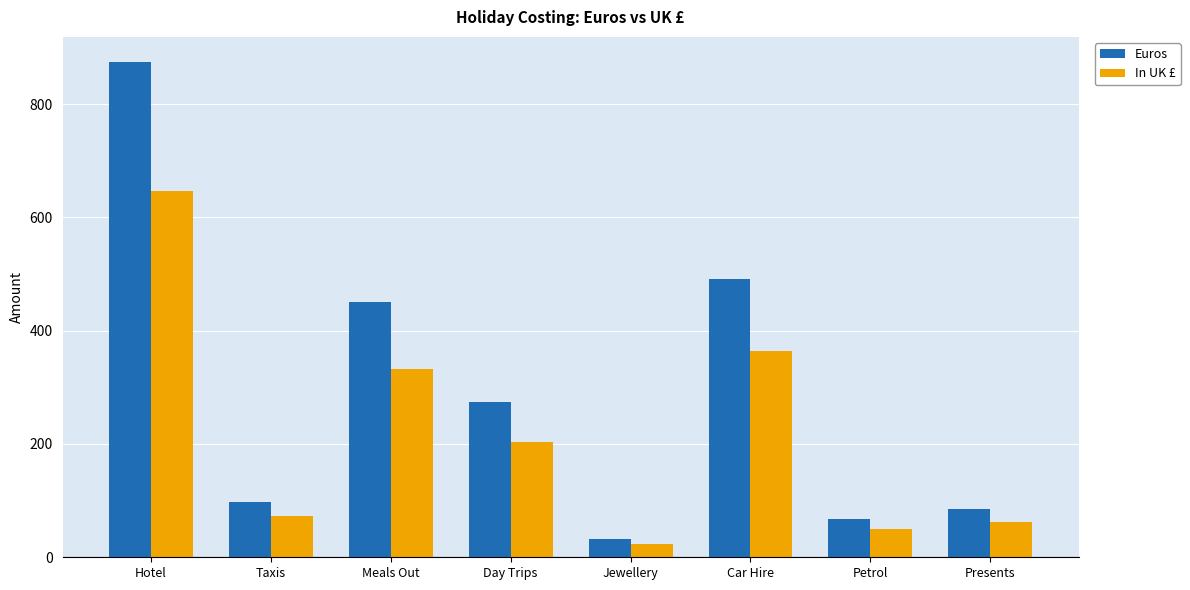

Where does the Euros series first go above 275?

Hotel